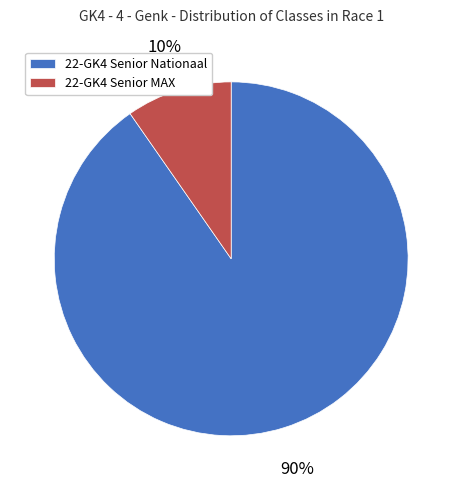

Combined, do 22-GK4 Senior MAX and 22-GK4 Senior Nationaal account for over 50%?

Yes